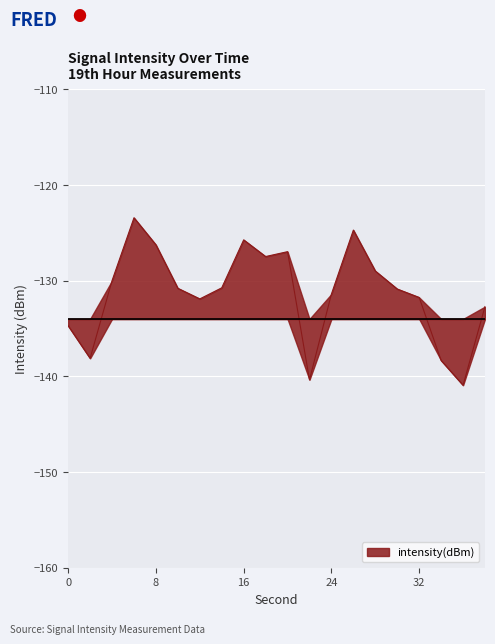

Which has a higher value, 32 or 30?

30